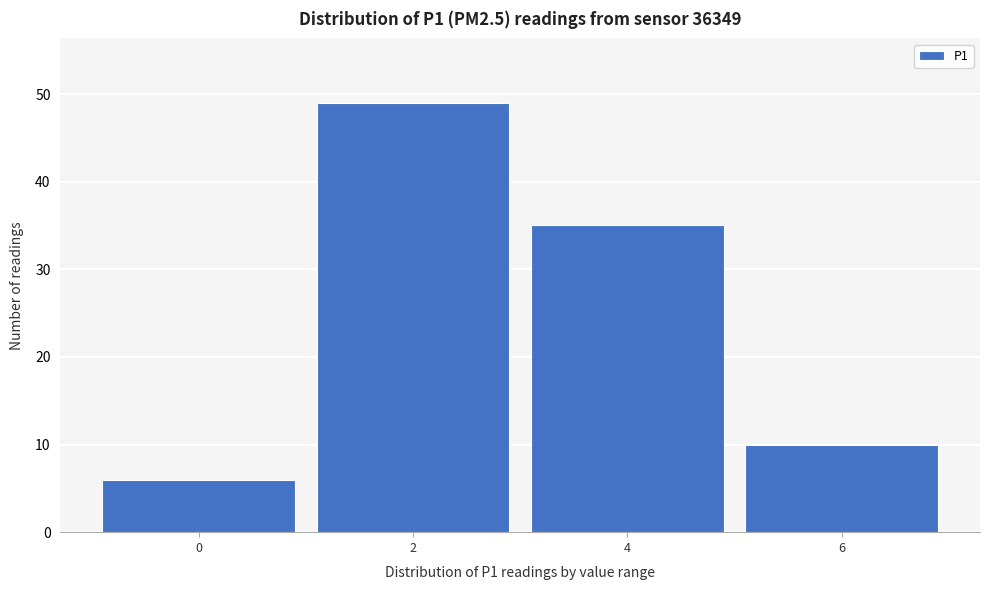

Reading left to right, what are all the values shown in this chart?

6	49	35	10